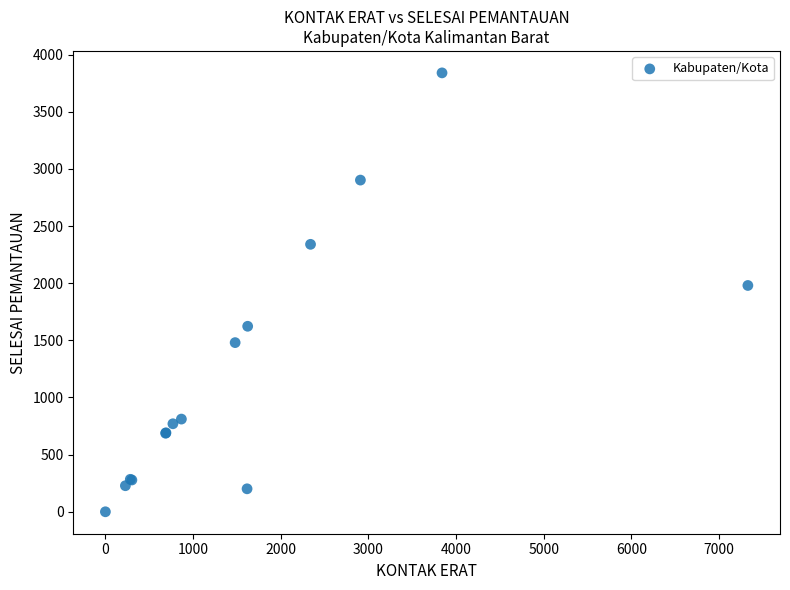

What Y value in the scatter plot is closest to 1920?

1980